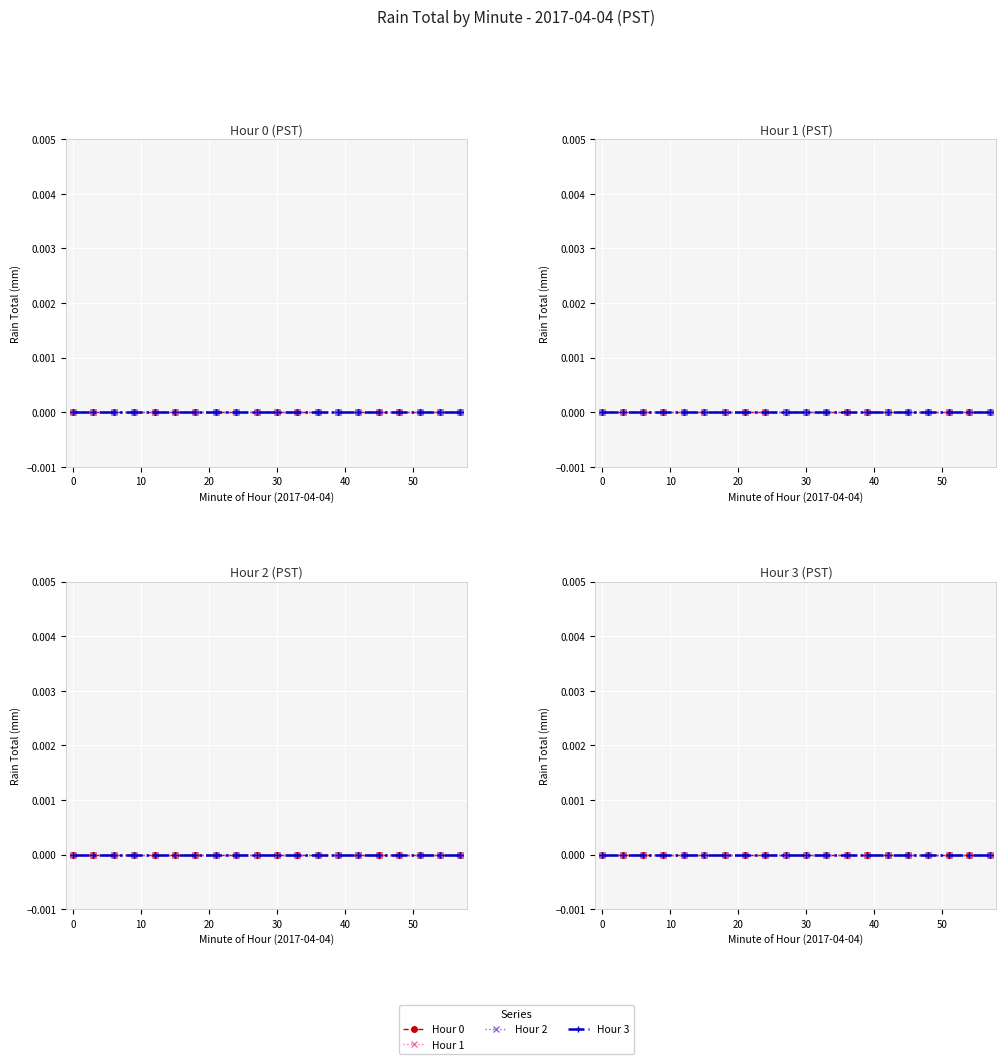

True or false: Hour and Minute cross at least once.

False